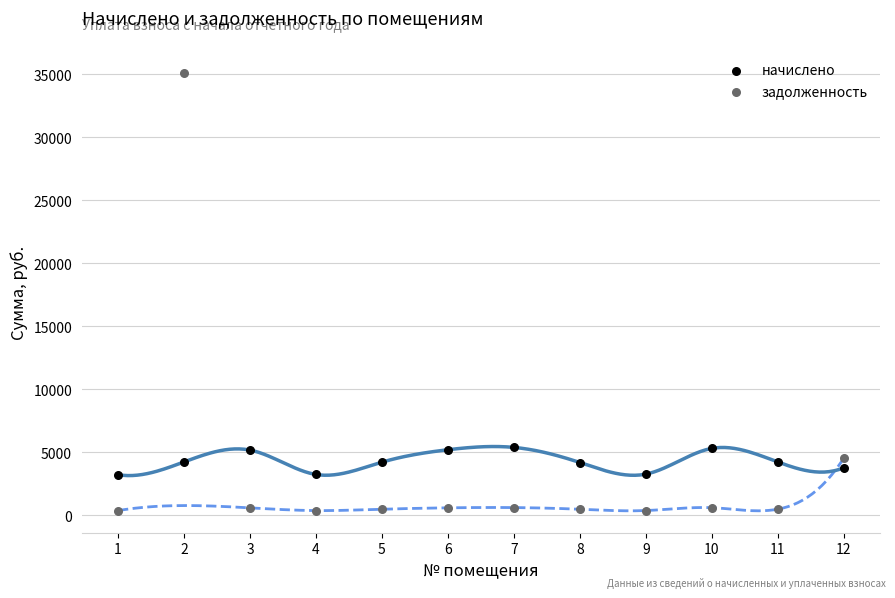

Across all data points, what is the range of Y values (max minus min)?

34768.3